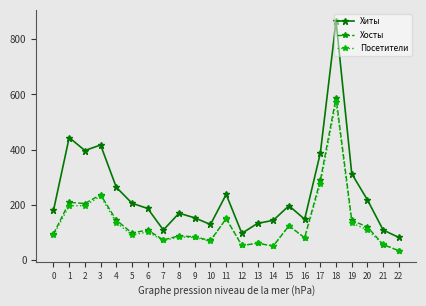

What is the value of the Хиты point at the 15th from the left?

144